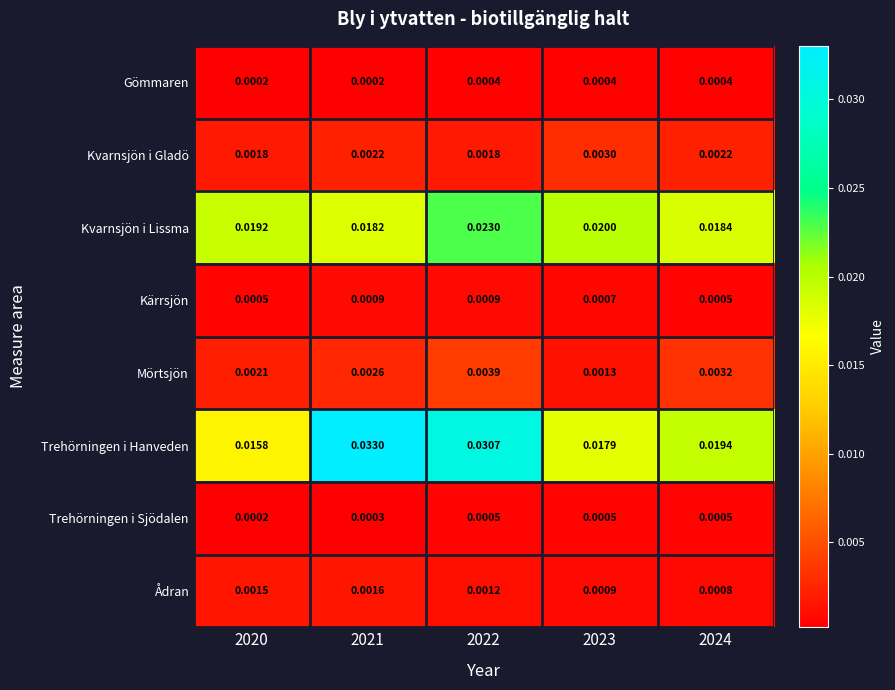

Which series has the widest spread of values?

Trehörningen i Hanveden